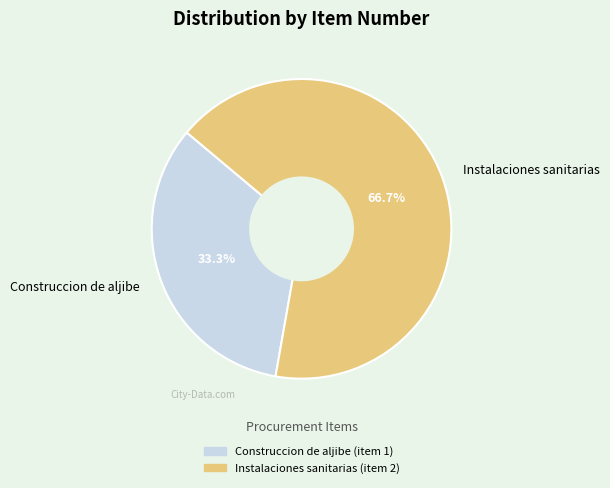

Is it true that Instalaciones sanitarias is 67% of the pie?

True